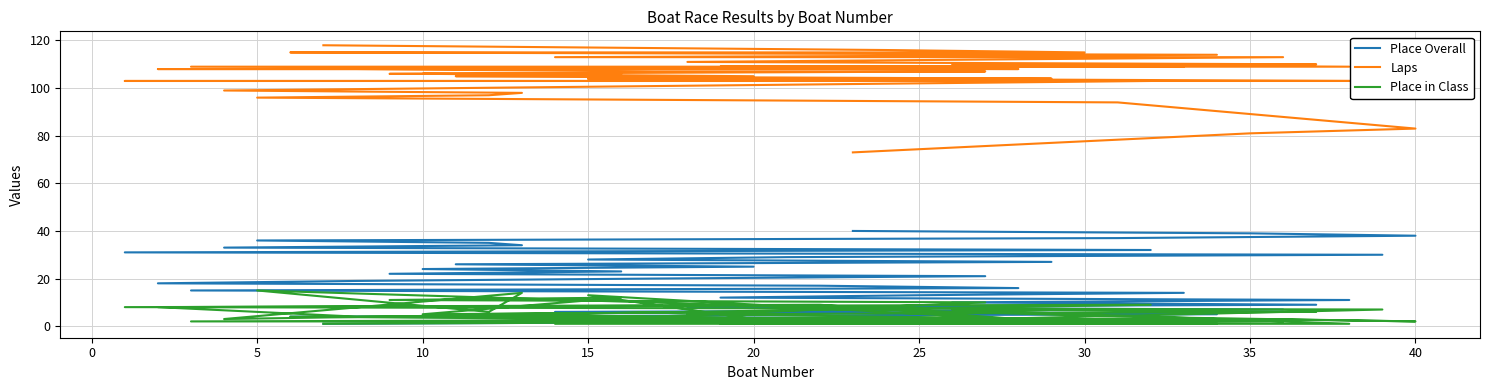

Does the chart display data point markers on the line(s)?

No